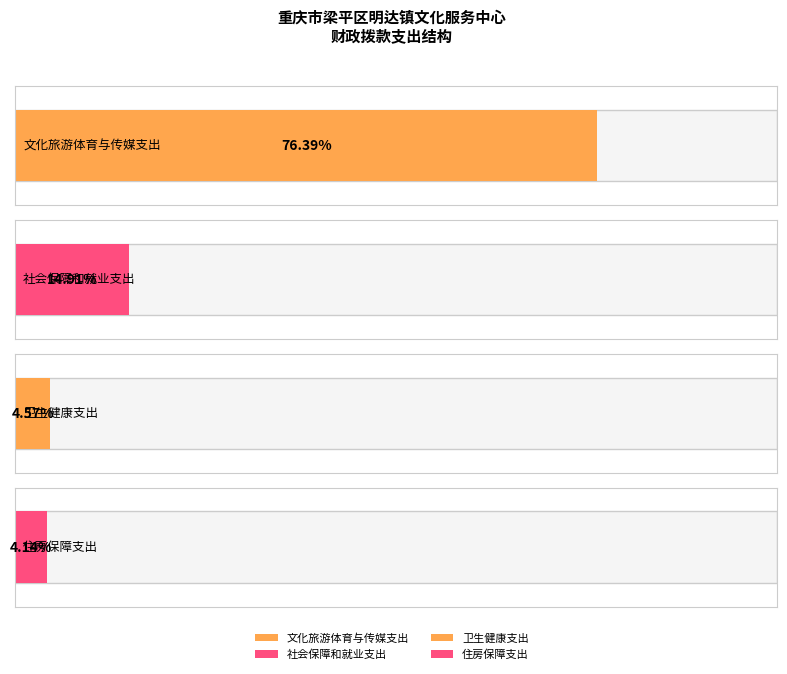

Reading left to right, extract all data points from this chart.

文化旅游体育与传媒支出=306355.4	社会保障和就业支出=59777.6	卫生健康支出=18332.8	住房保障支出=16588.8